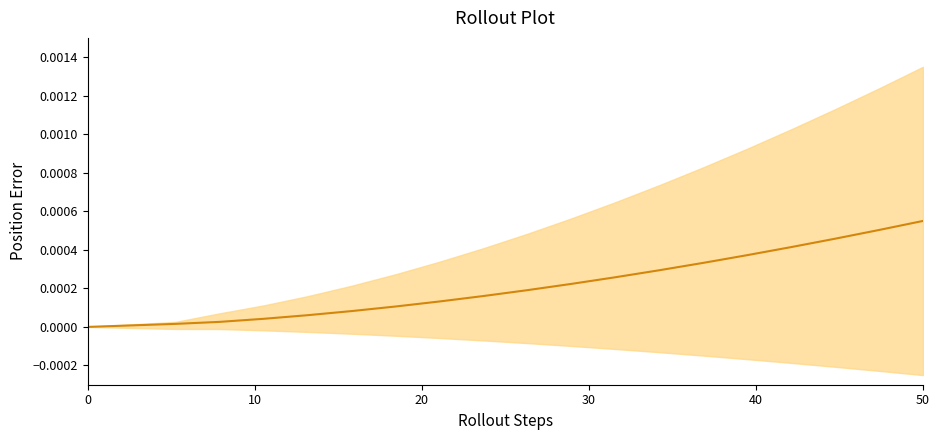

True or false: the data has more than 2 interior local peaks.

False